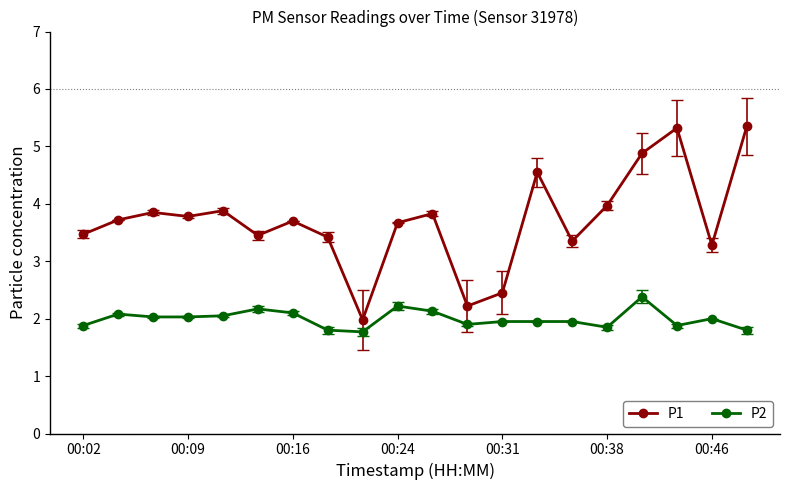

How many data points does each series have?

20